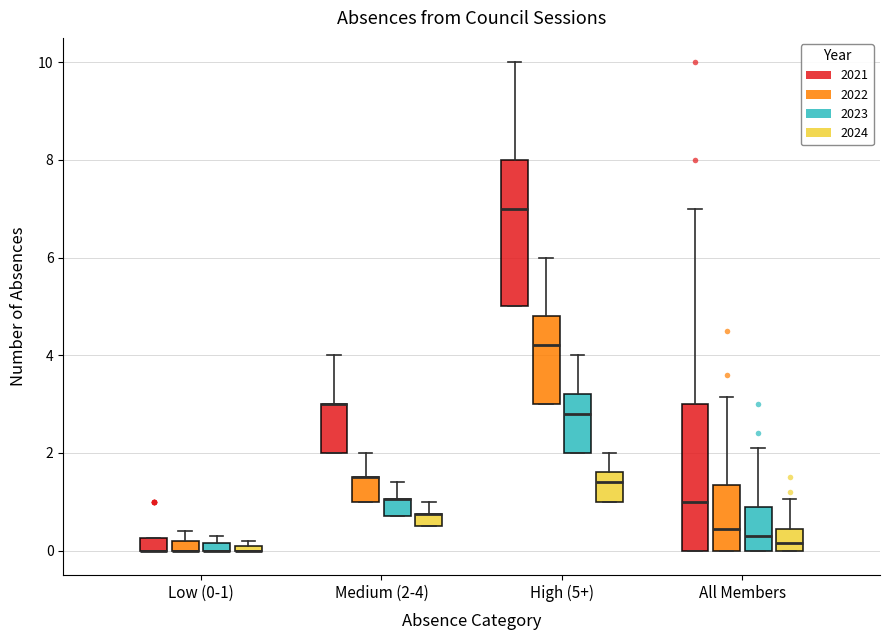

Where is the upper edge of the box for All Members (2024) on the y-axis? The values are not printed on the chart, so give them approximately, as read against the axis.

0.4